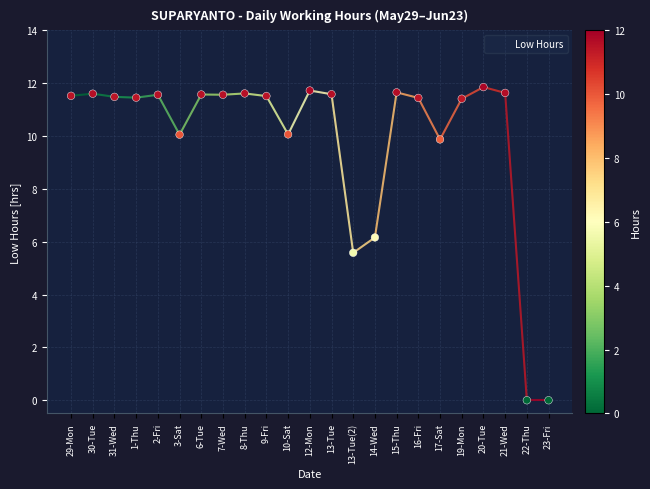

Which has a higher value, 22-Thu or 3-Sat?

3-Sat